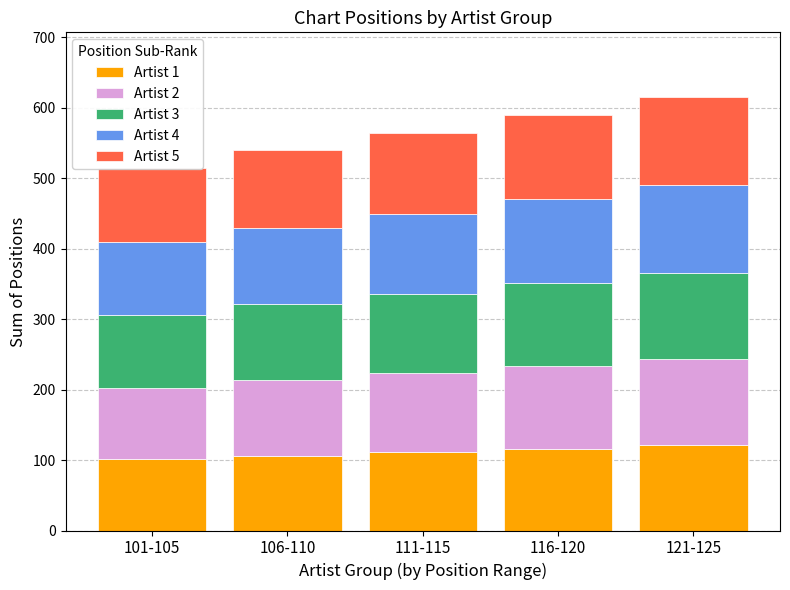

Reading left to right, extract all data points from this chart.

Artist 1: 101-105=101	106-110=106	111-115=111	116-120=116	121-125=121
Artist 2: 101-105=102	106-110=107	111-115=112	116-120=117	121-125=122
Artist 3: 101-105=103	106-110=108	111-115=113	116-120=118	121-125=123
Artist 4: 101-105=104	106-110=109	111-115=114	116-120=119	121-125=124
Artist 5: 101-105=105	106-110=110	111-115=115	116-120=120	121-125=125